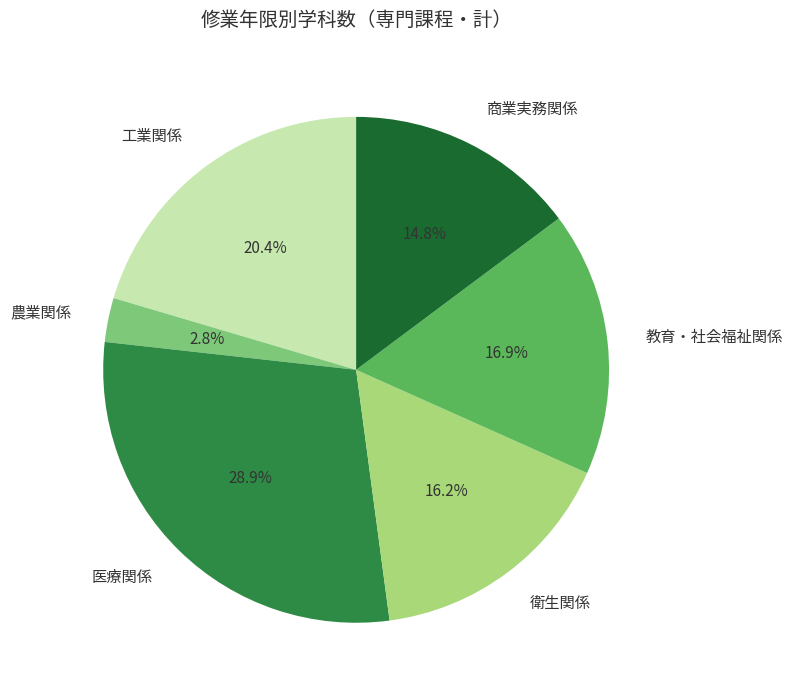

Rank the categories by value from lowest to highest.

農業関係, 商業実務関係, 衛生関係, 教育・社会福祉関係, 工業関係, 医療関係